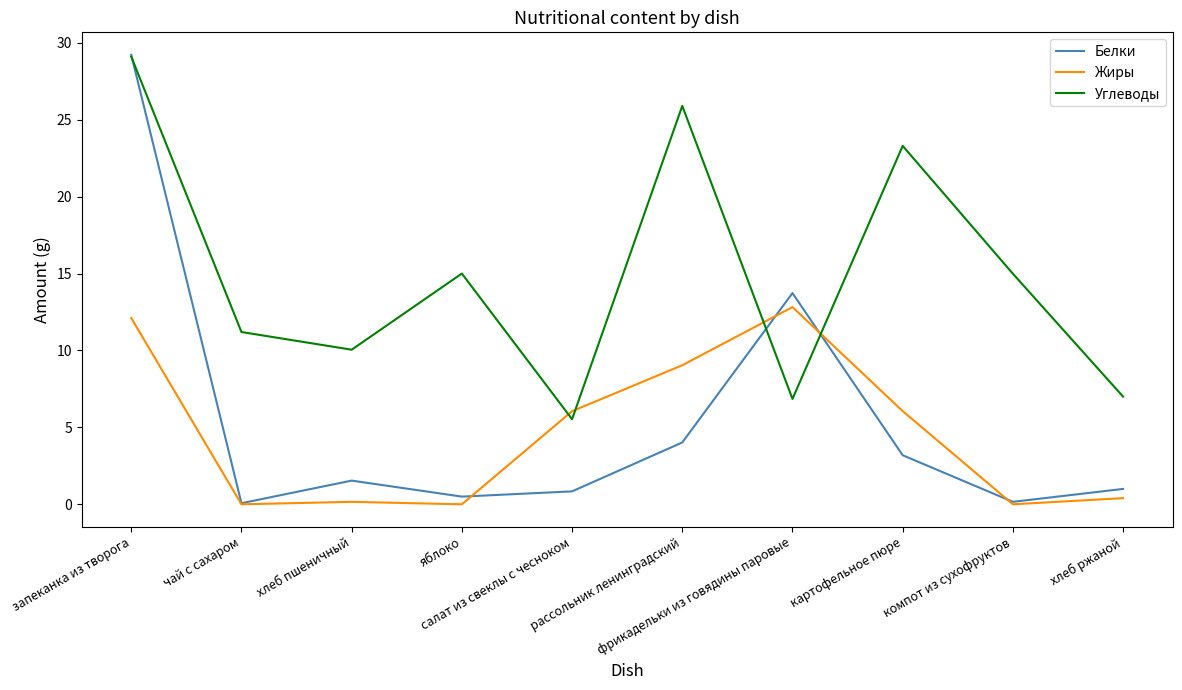

Which series has the largest total across all categories?

Углеводы